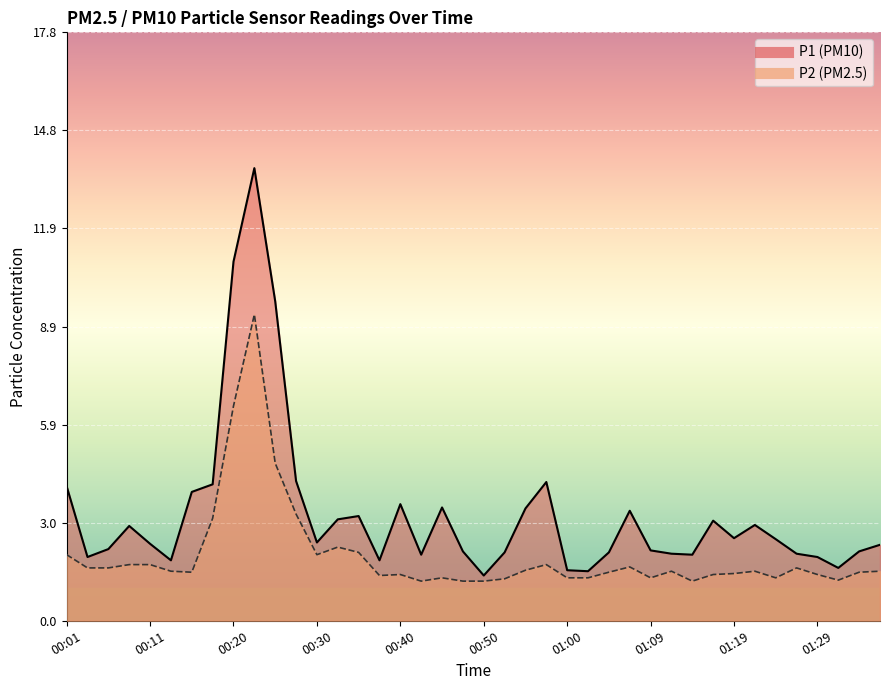

How many data points in P1 are above 2?

30